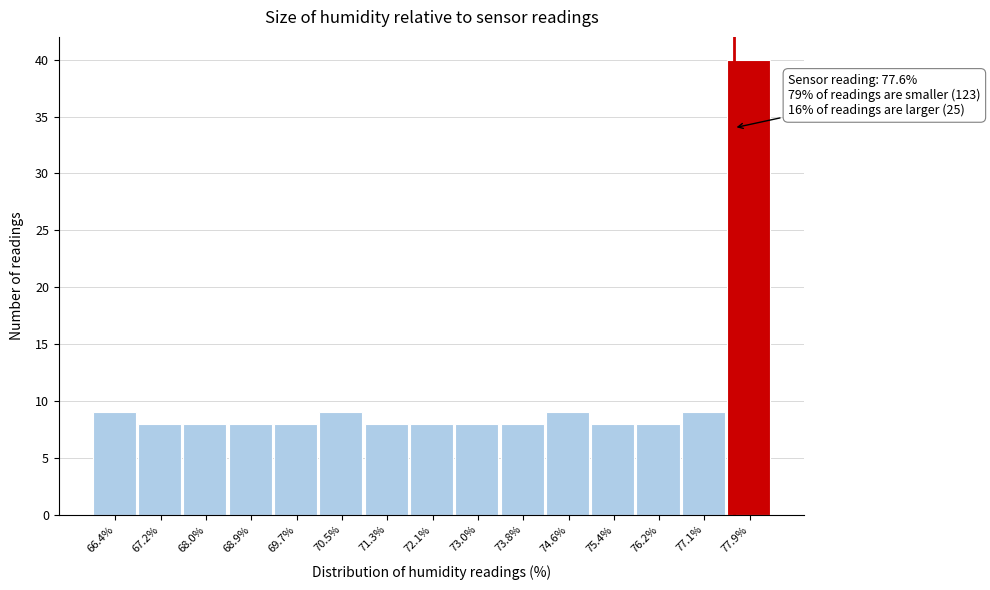

Which range on the x-axis has the tallest bar?

77.48 to 78.30